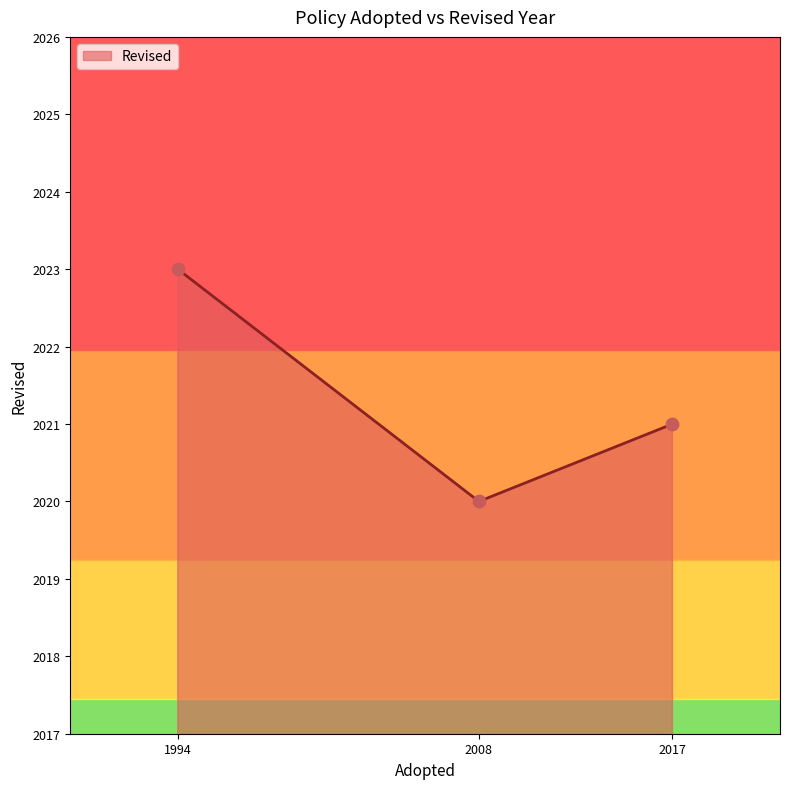

What is the change in value from 1994 to 2017?

-2